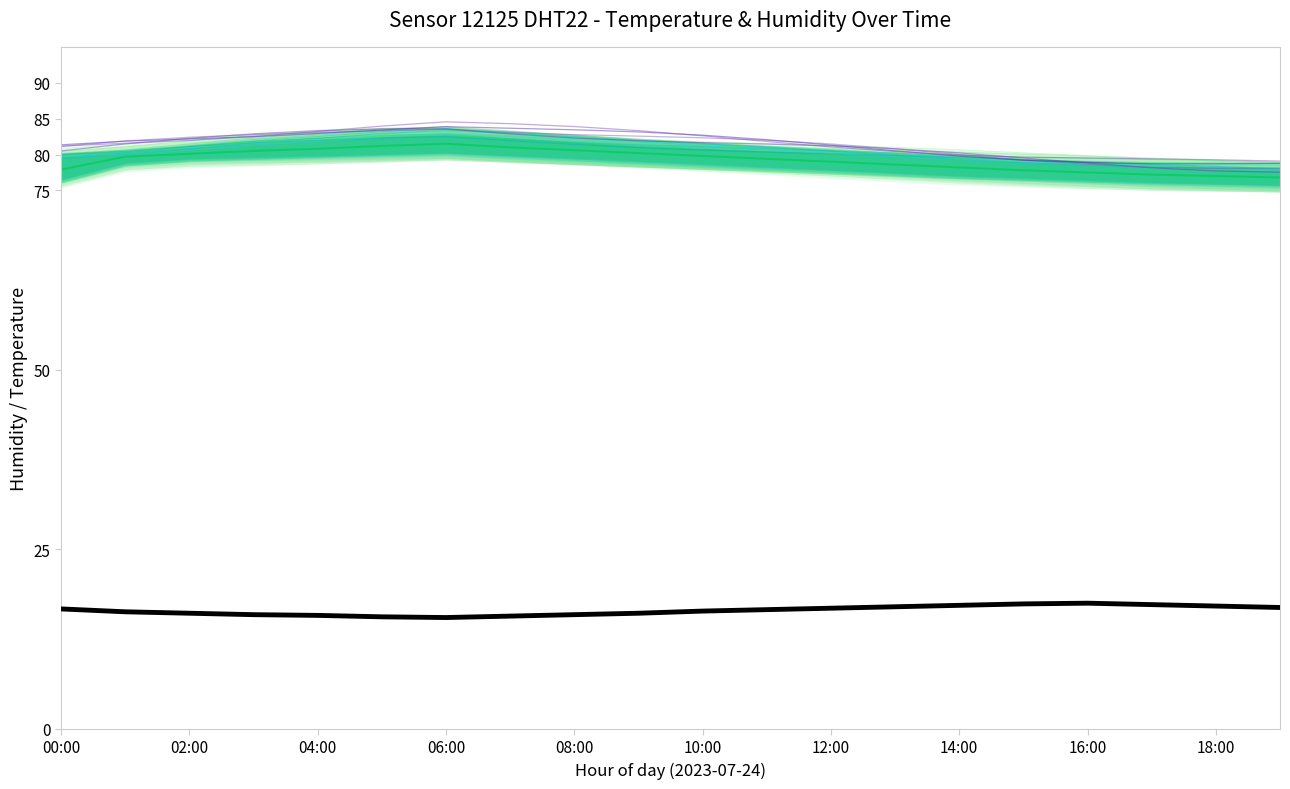

What is the sum of all hum_band2_upper values?

1612.5